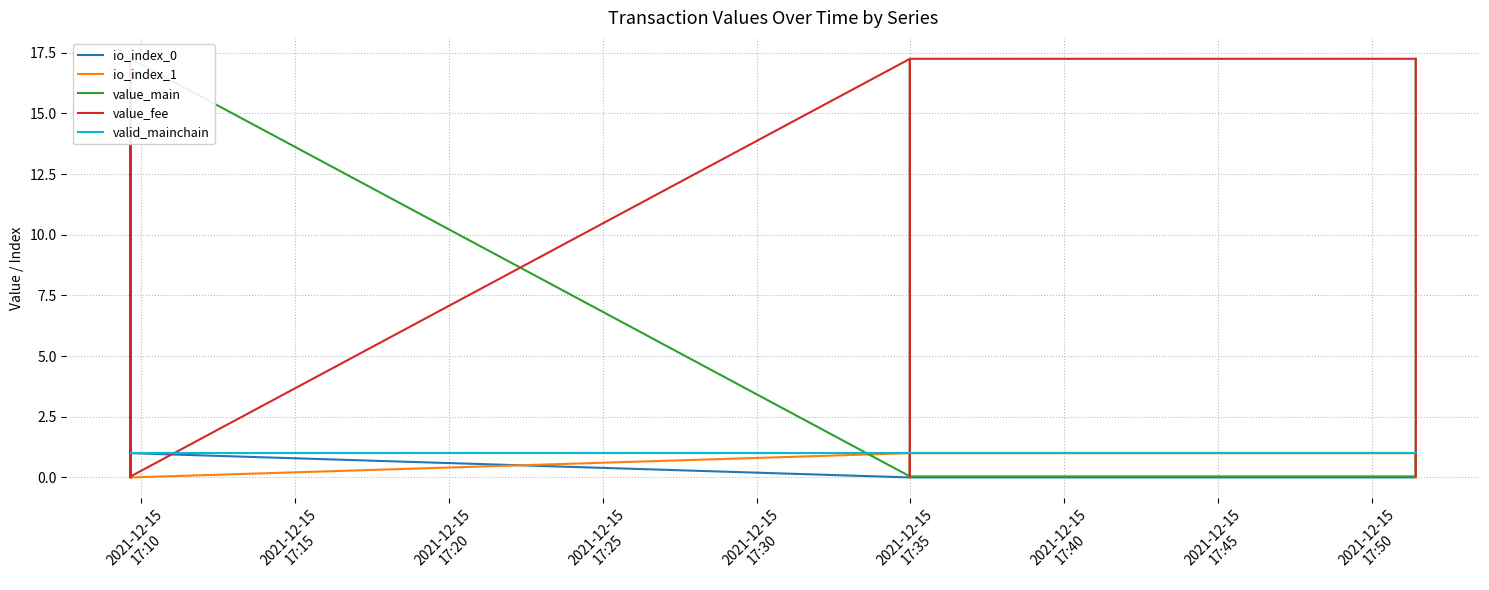

Which category has the highest value in the io_index_0 series?

2021-12-15
17:10